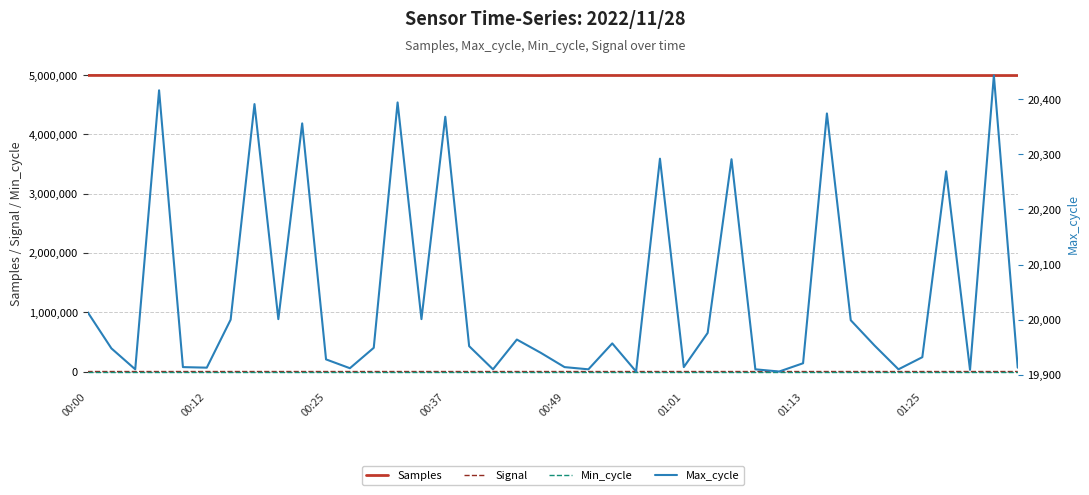

What is the maximum value shown in the chart?

4995533